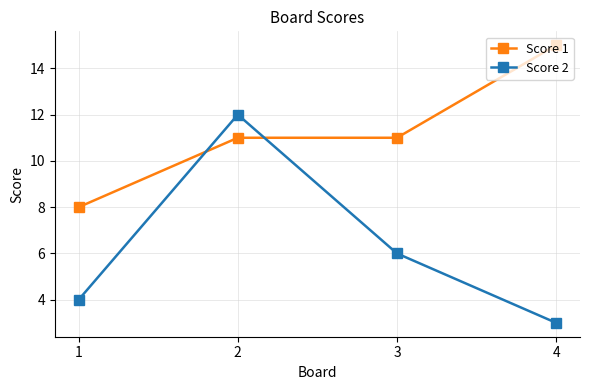

How many lines are shown in the chart?

2